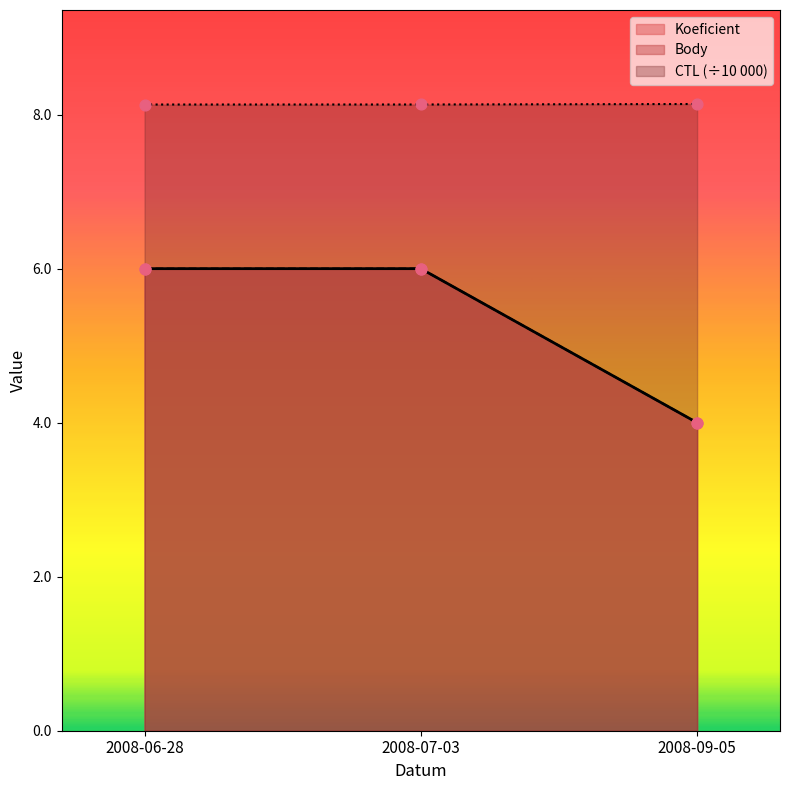

Which series has the largest total across all categories?

CTL